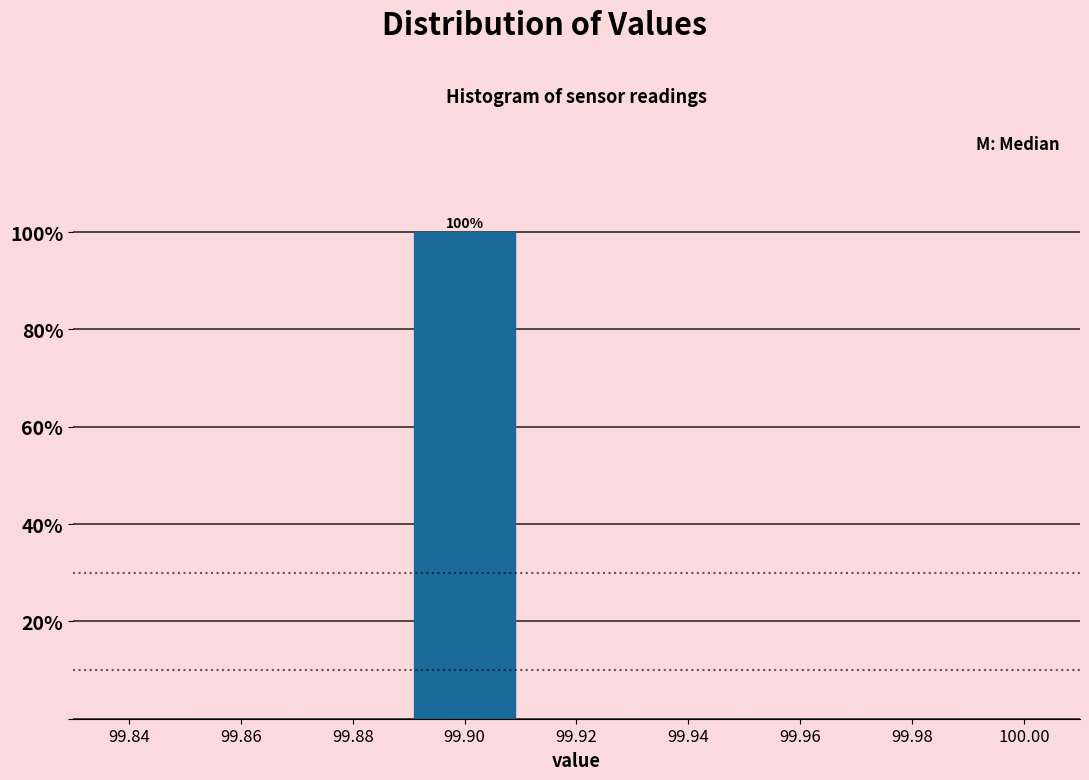

Over which range of the x-axis is the bar tallest?

99.89 to 99.91